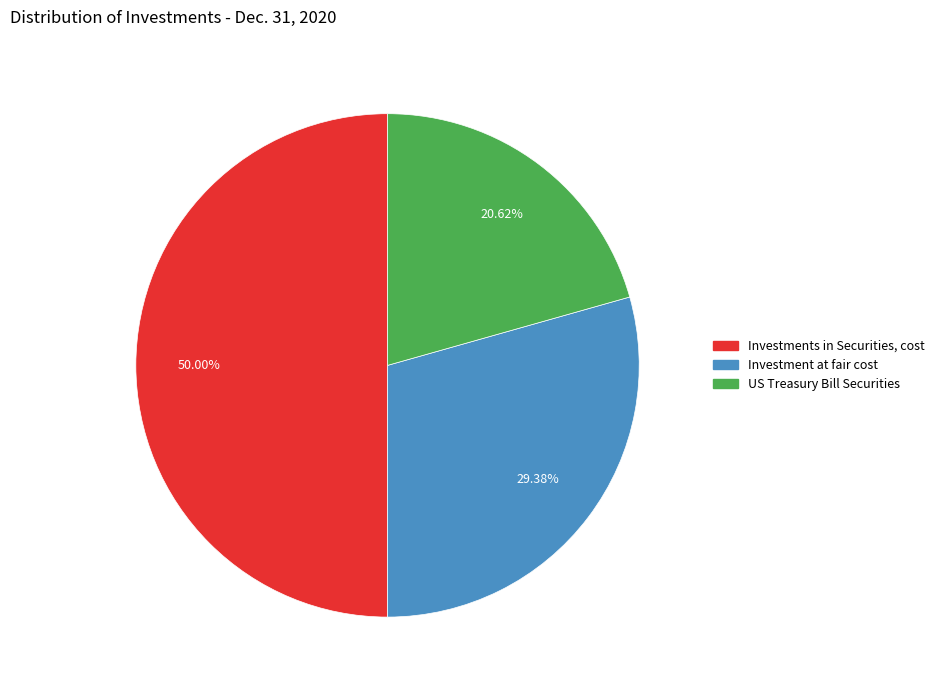

The US Treasury Bill Securities slice represents 21% of the pie. True or false?

True